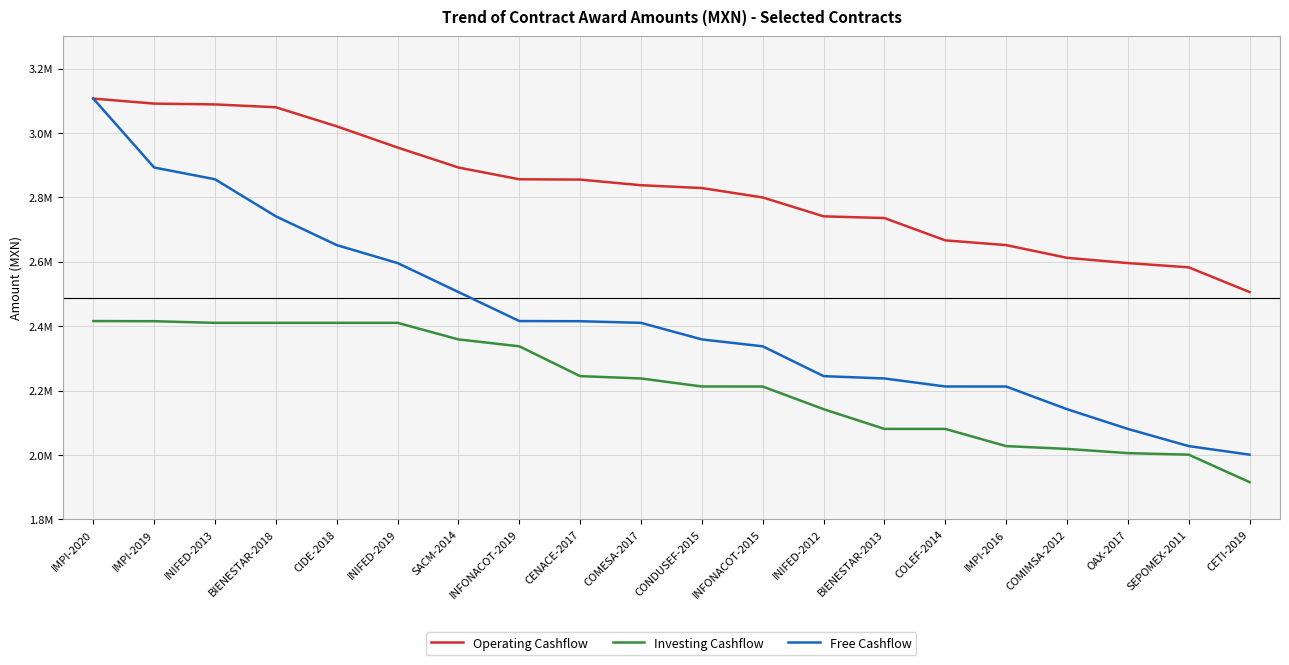

Which category has the highest value in the Free Cashflow series?

IMPI-2020